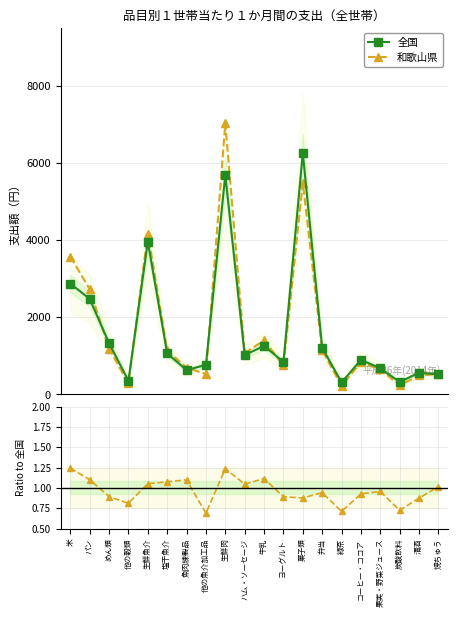

Is it true that 和歌山県 / 全国 equals 0.9 at 菓子類?

True